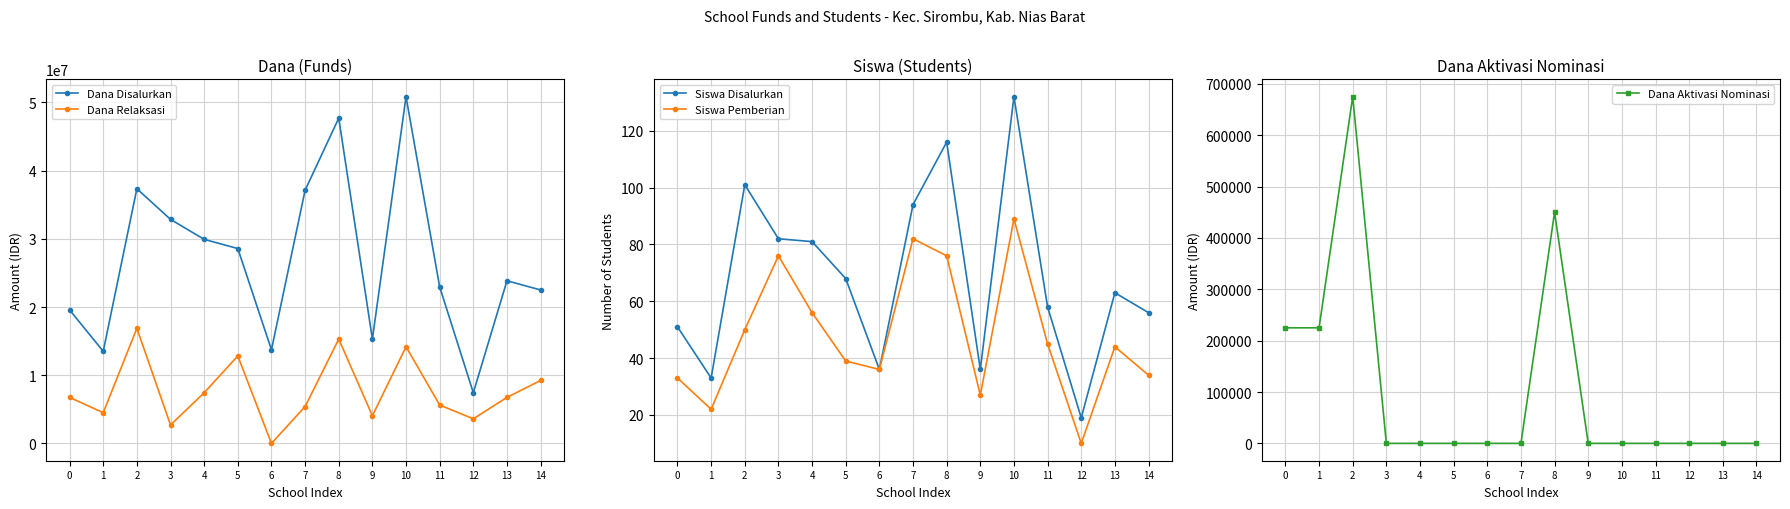

At how many categories does at least one series exceed 49176468?

1